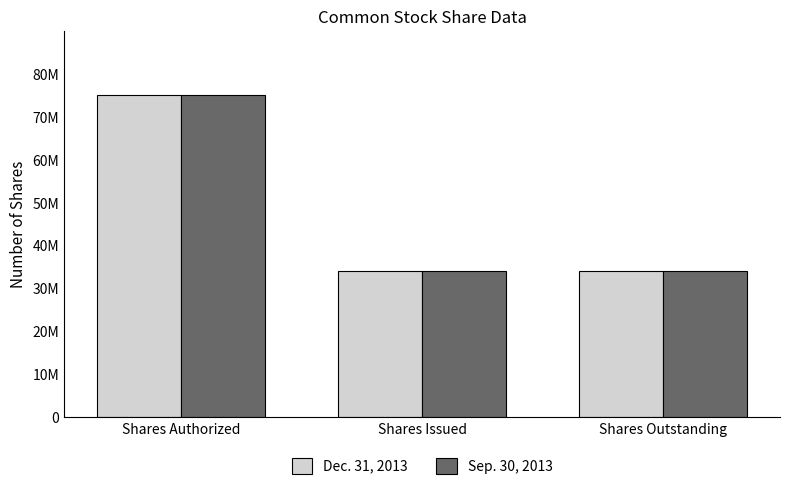

What is the greatest value displayed?

75000000